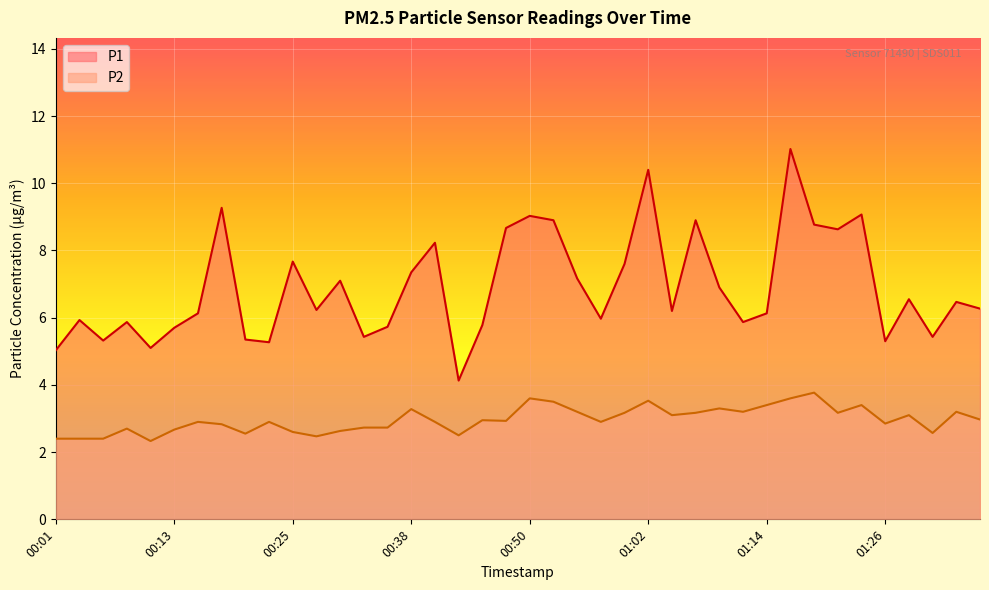

In P2, how many points are higher than both neighbors (excluding endpoints)?

12